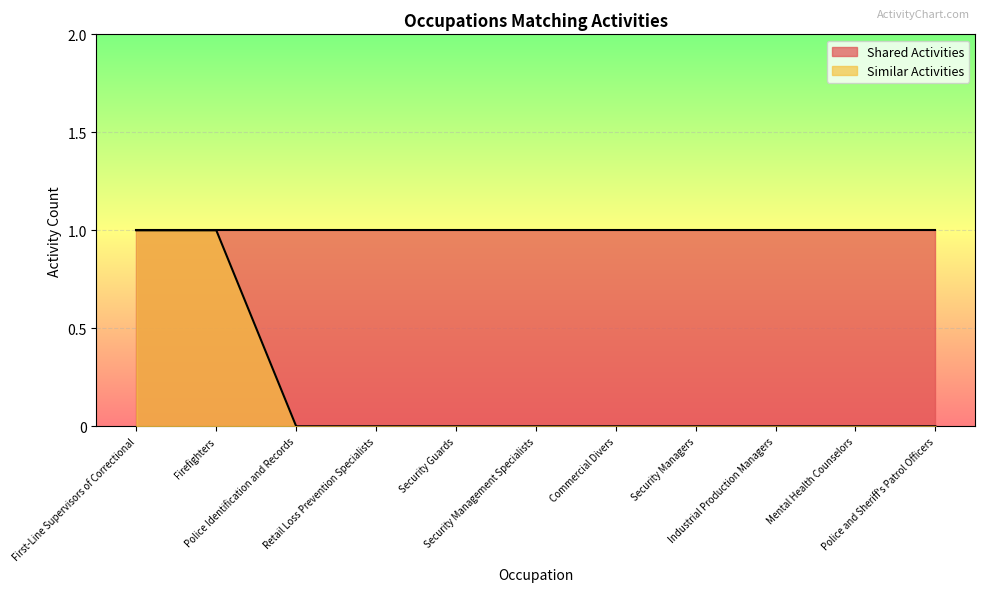

What is the maximum value shown in the chart?

1